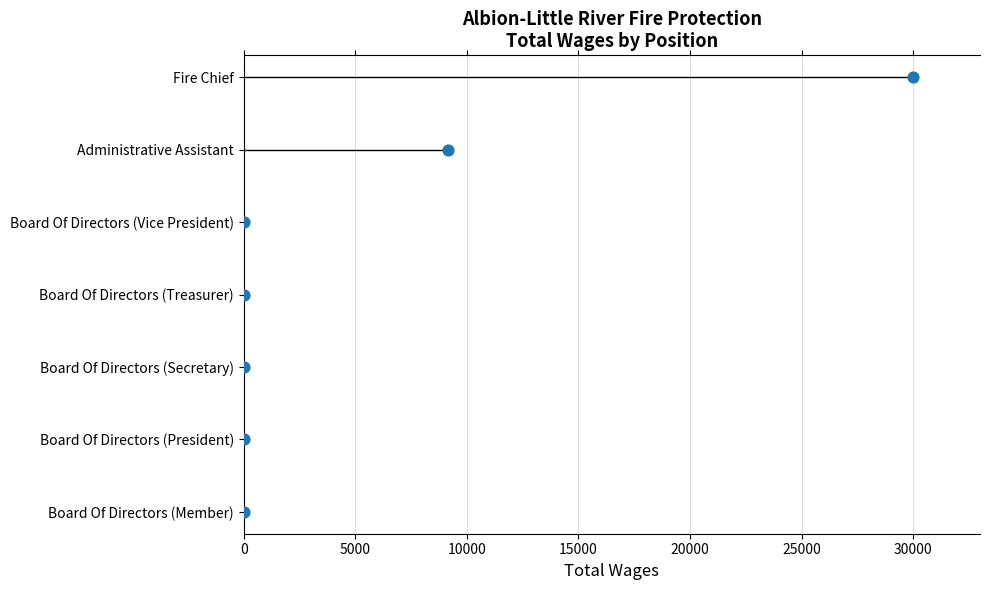

What is the change in value from 5000 to 25000?

+4